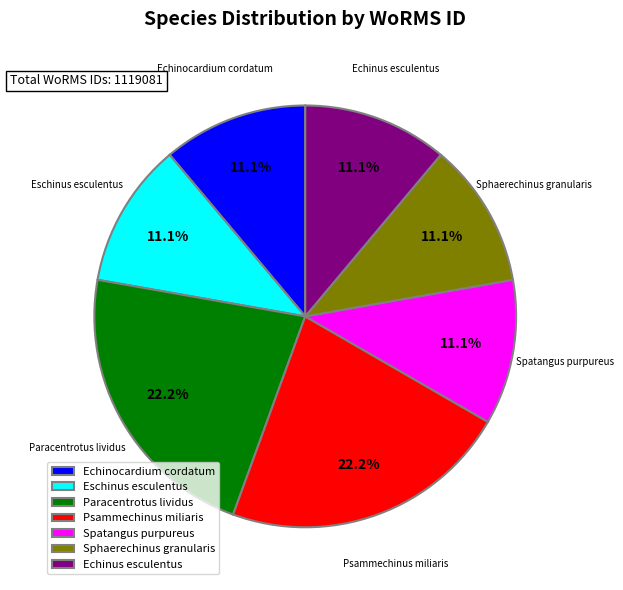

Is there any slice that represents more than half of the pie?

No